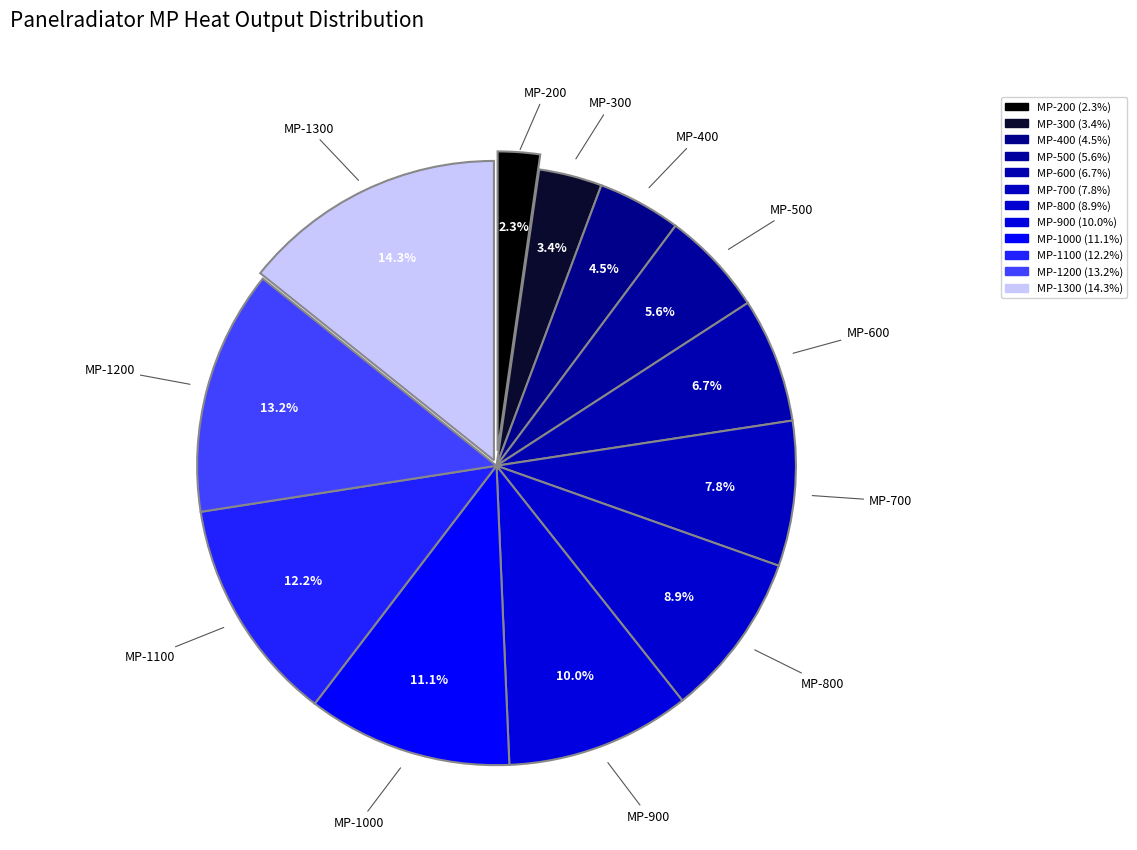

Count the number of slices in the pie.

12